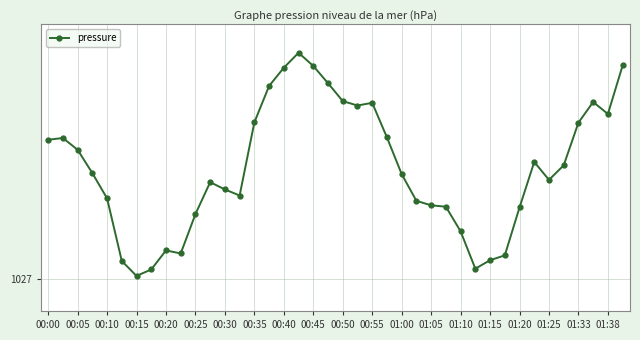

Does the chart have visible grid lines?

Yes